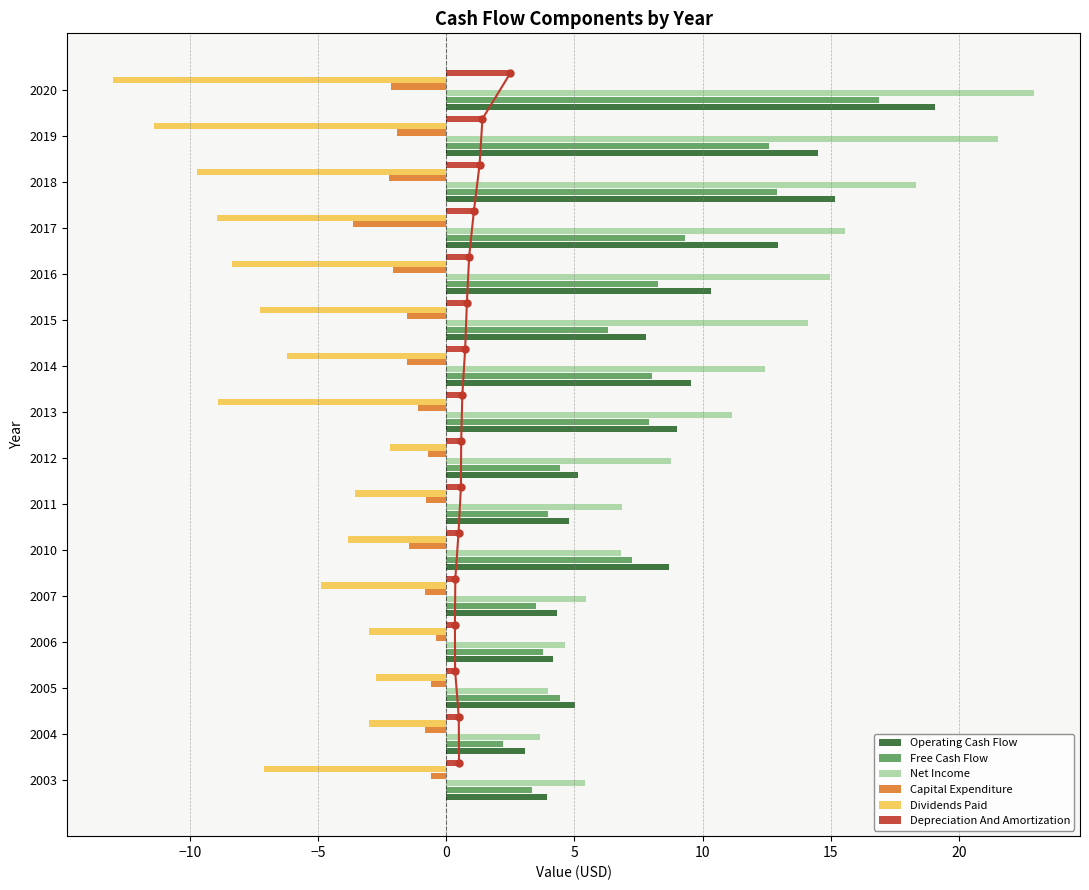

At which label does Capital Expenditure reach its minimum?

2017